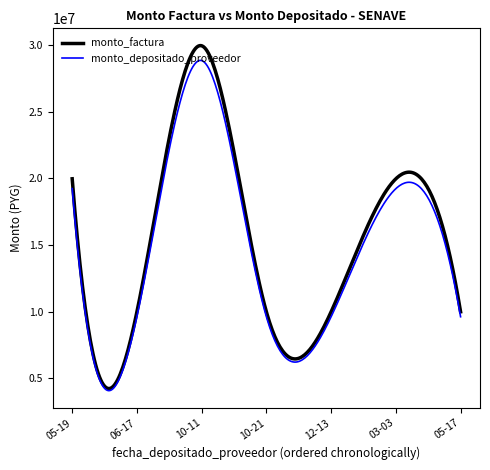

Which series has the largest total across all categories?

monto_factura